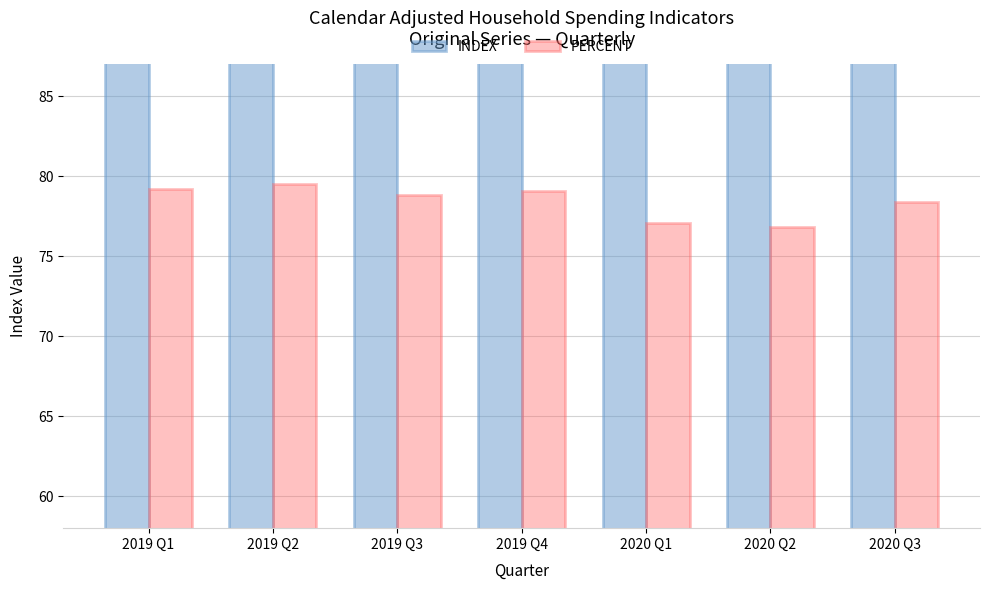

Rank the series by their average value, from highest to lowest.

INDEX, PERCENT